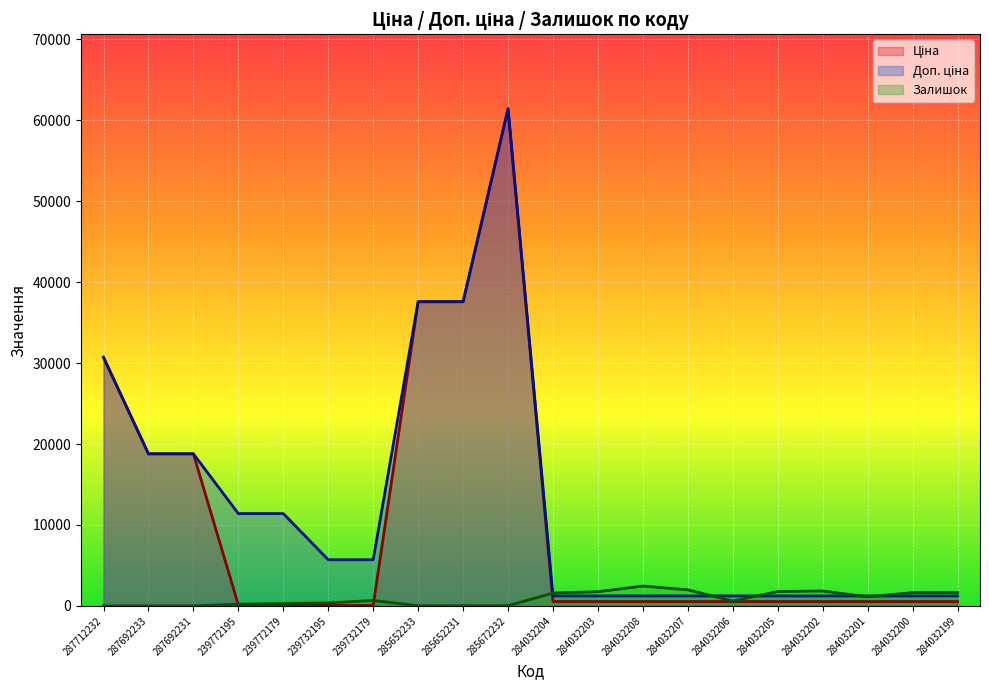

What is the difference between the highest and lowest values at 284032207?

1447.0